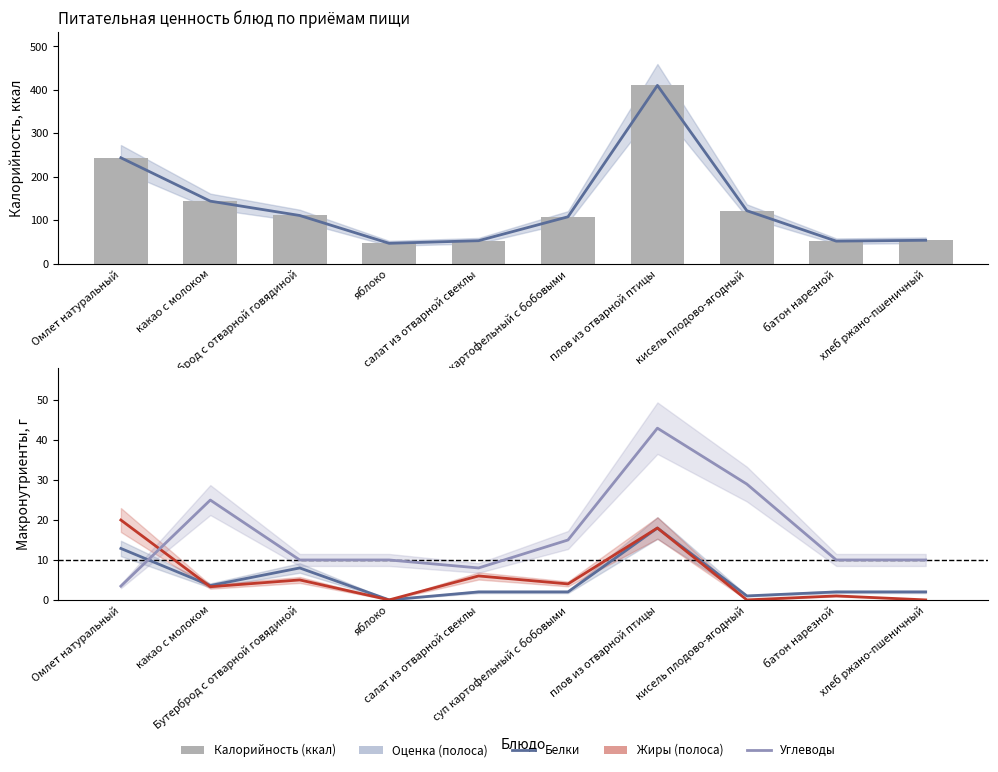

Which series changed the most between какао с молоком and плов из отварной птицы?

Оценка